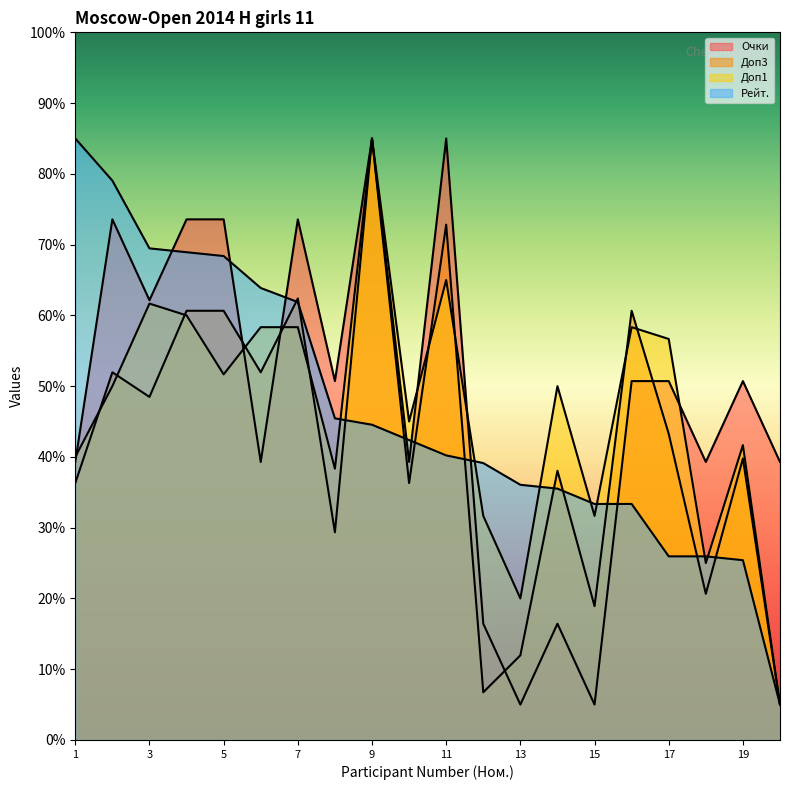

Where is the first local maximum for Очки?

2